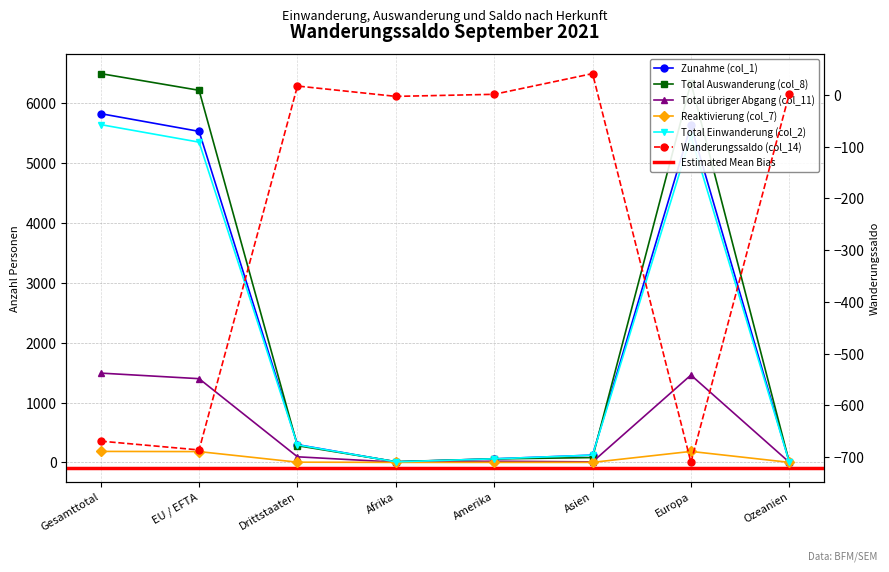

True or false: Total übriger Abgang (col_11) and Reaktivierung (col_7) cross at least once.

False